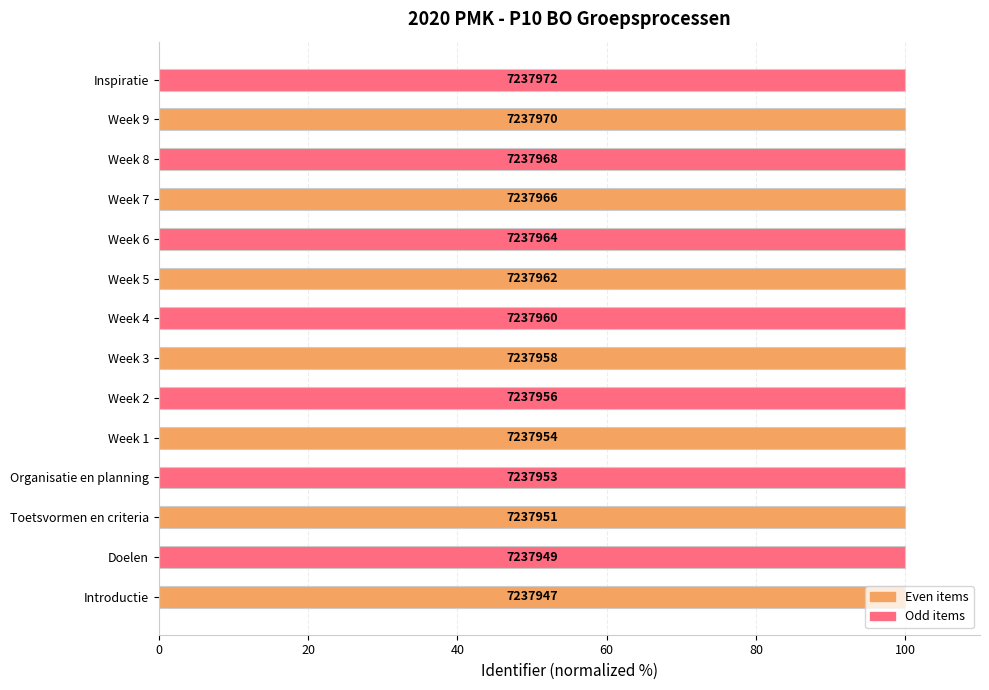

How many bars are there in total?

14